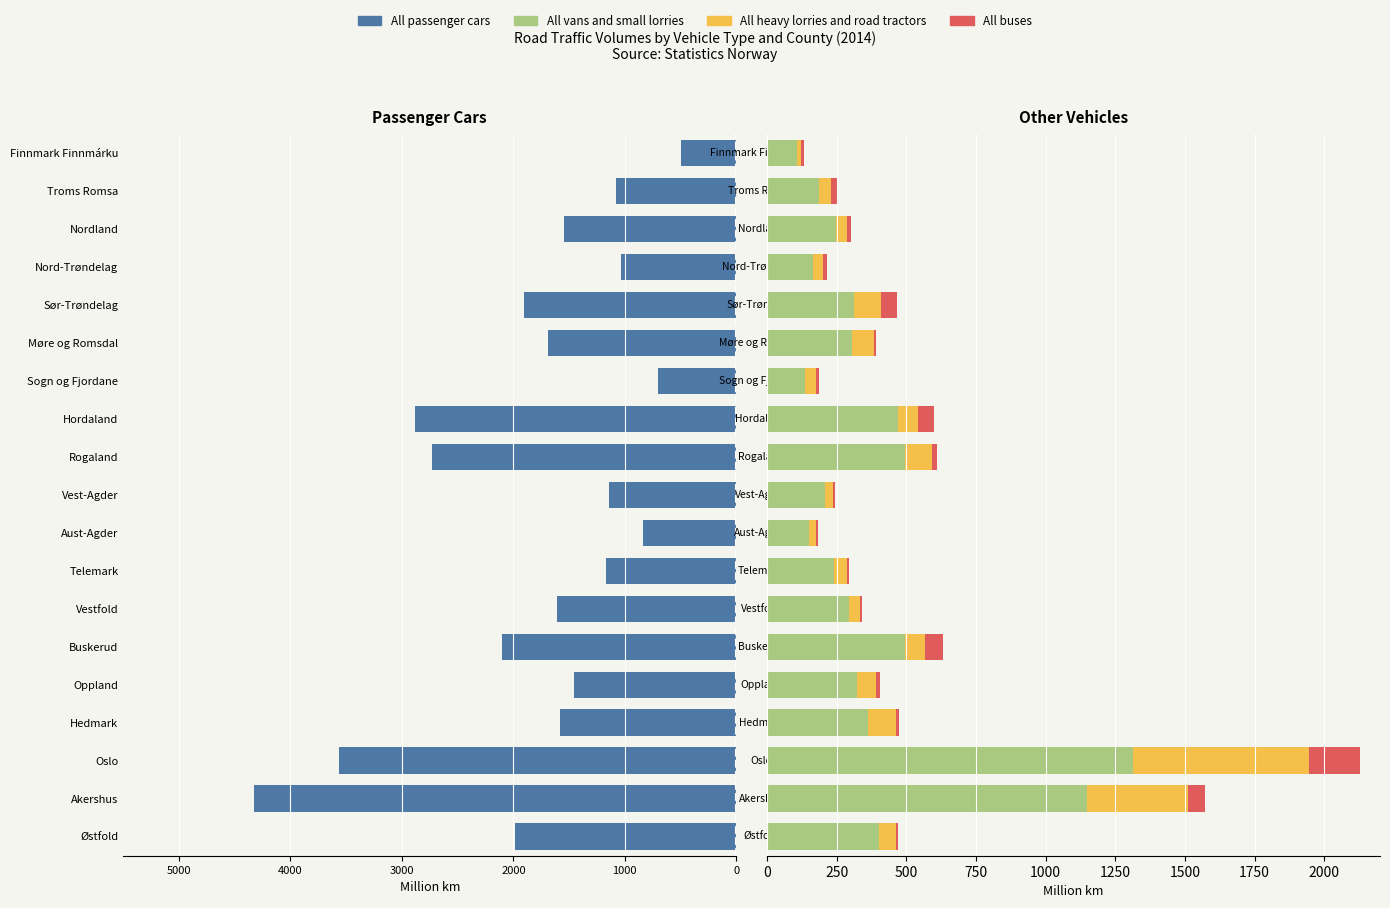

How many data points in All vans and small lorries are above 305?

9